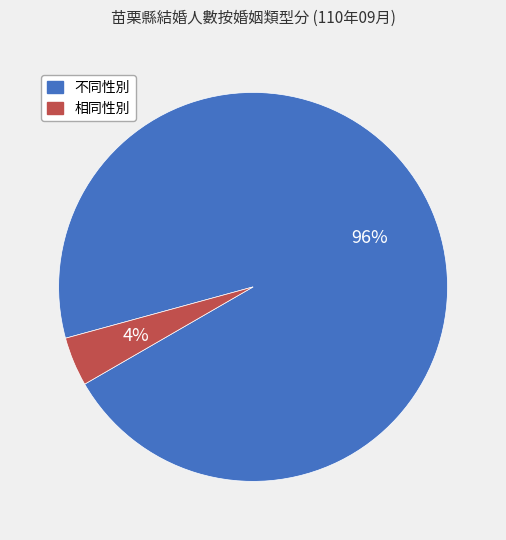

What is the largest slice in the pie chart?

不同性別